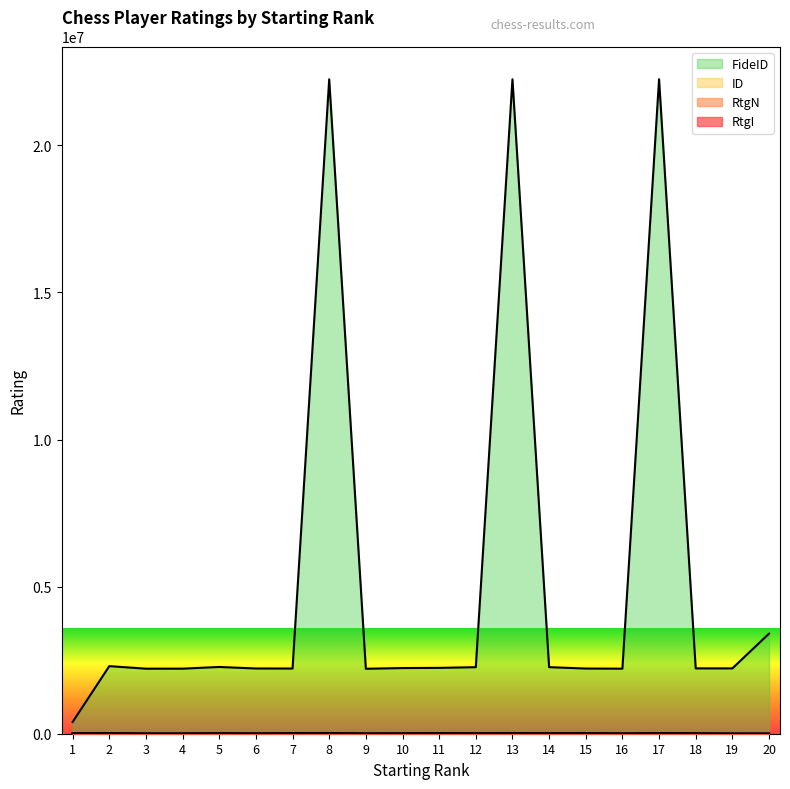

Rank the categories by RtgN value from highest to lowest.

1, 2, 3, 5, 4, 7, 8, 6, 9, 10, 13, 12, 14, 15, 11, 16, 17, 18, 19, 20